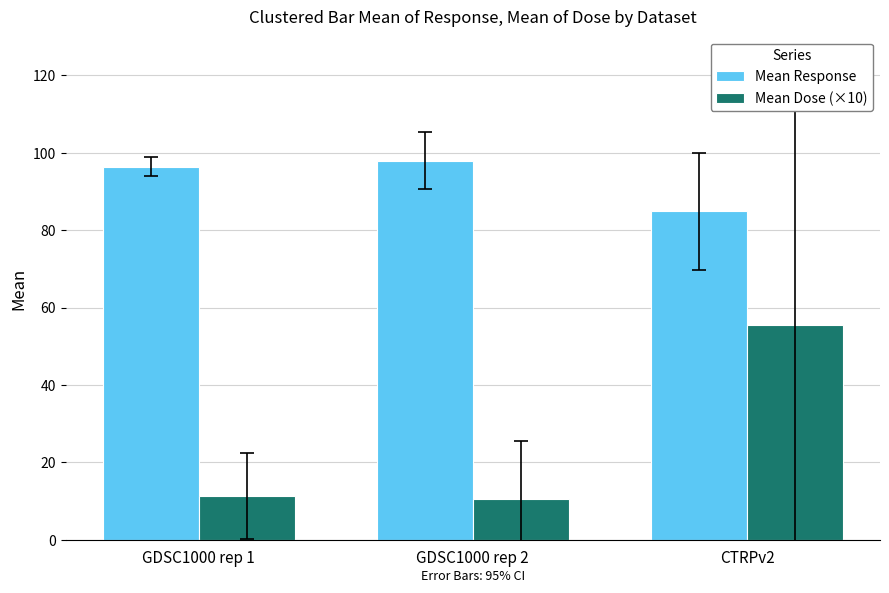

Between GDSC1000 rep 2 and CTRPv2, which series saw the biggest shift?

Mean Dose (×10)